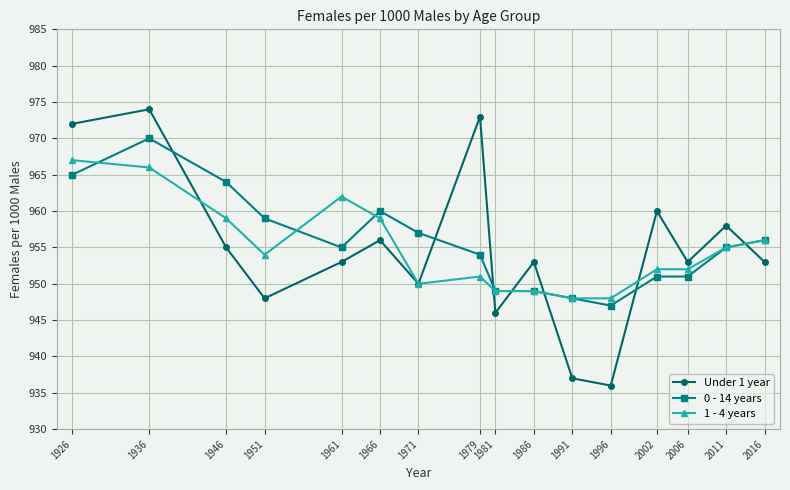

What is the value of the 1 - 4 years point at the 2nd from the left?

966